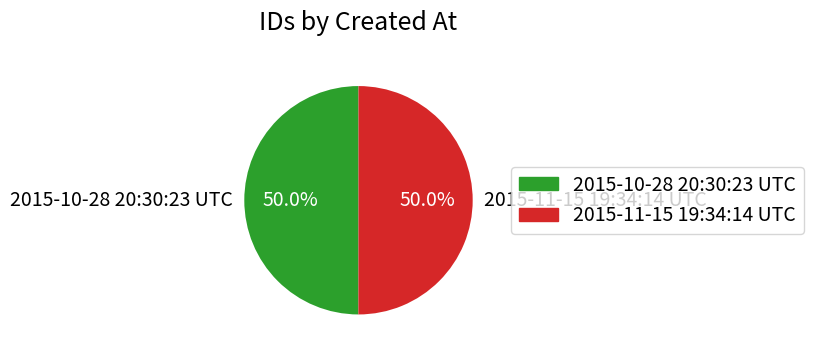

Is it true that 2015-10-28 20:30:23 UTC is 50% of the pie?

True